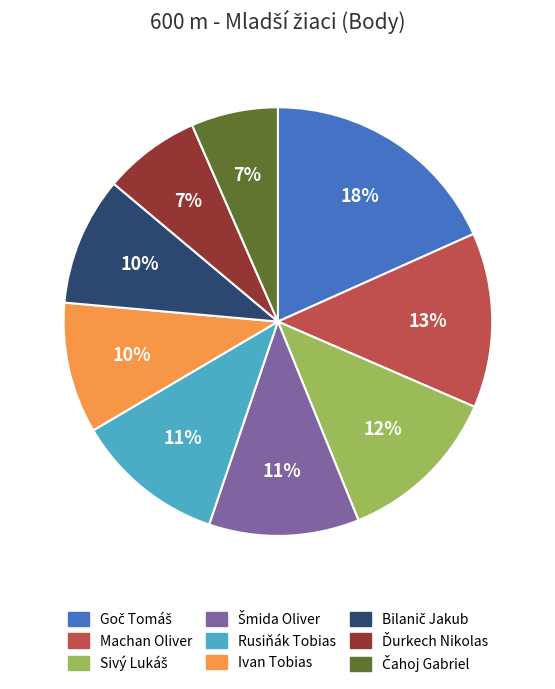

The Rusiňák Tobias slice represents 11% of the pie. True or false?

True